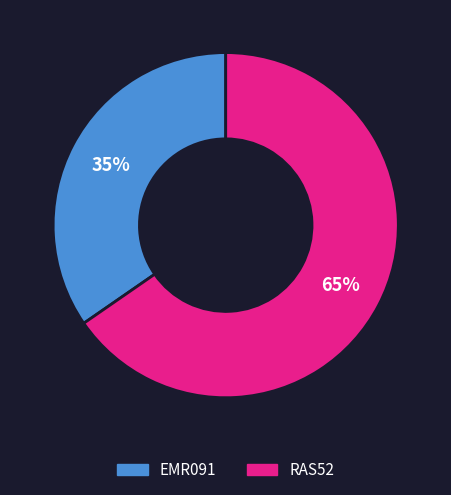

What percentage is the EMR091 slice, to the nearest percent?

35%